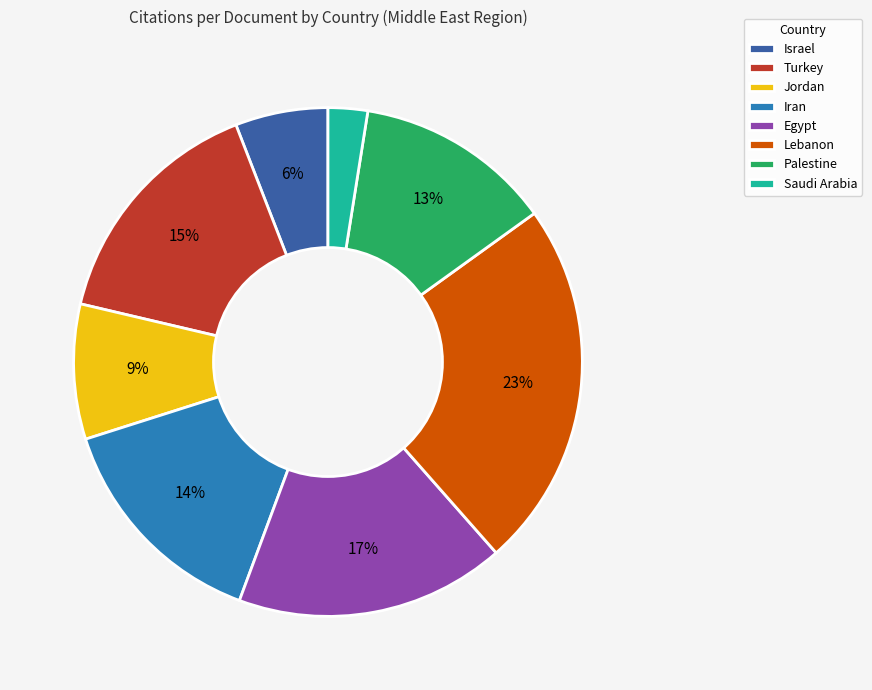

Do Saudi Arabia and Palestine together represent more than half of the pie?

No